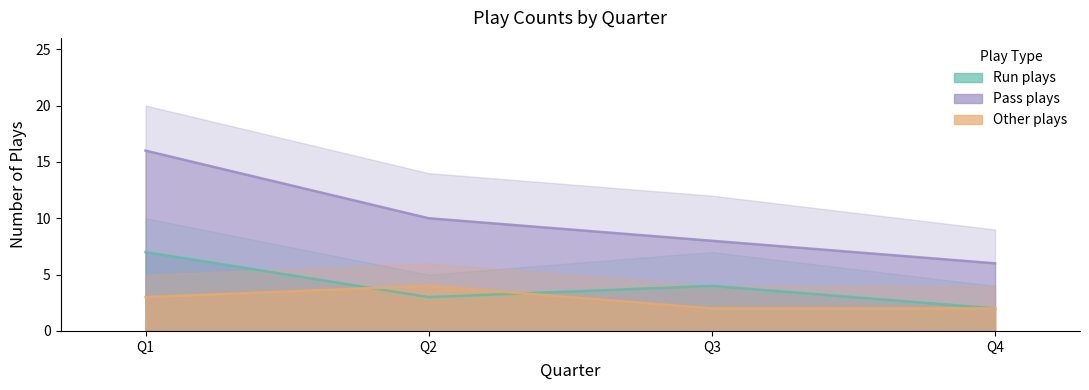

Count the Run plays values in the range 3 to 7.

3